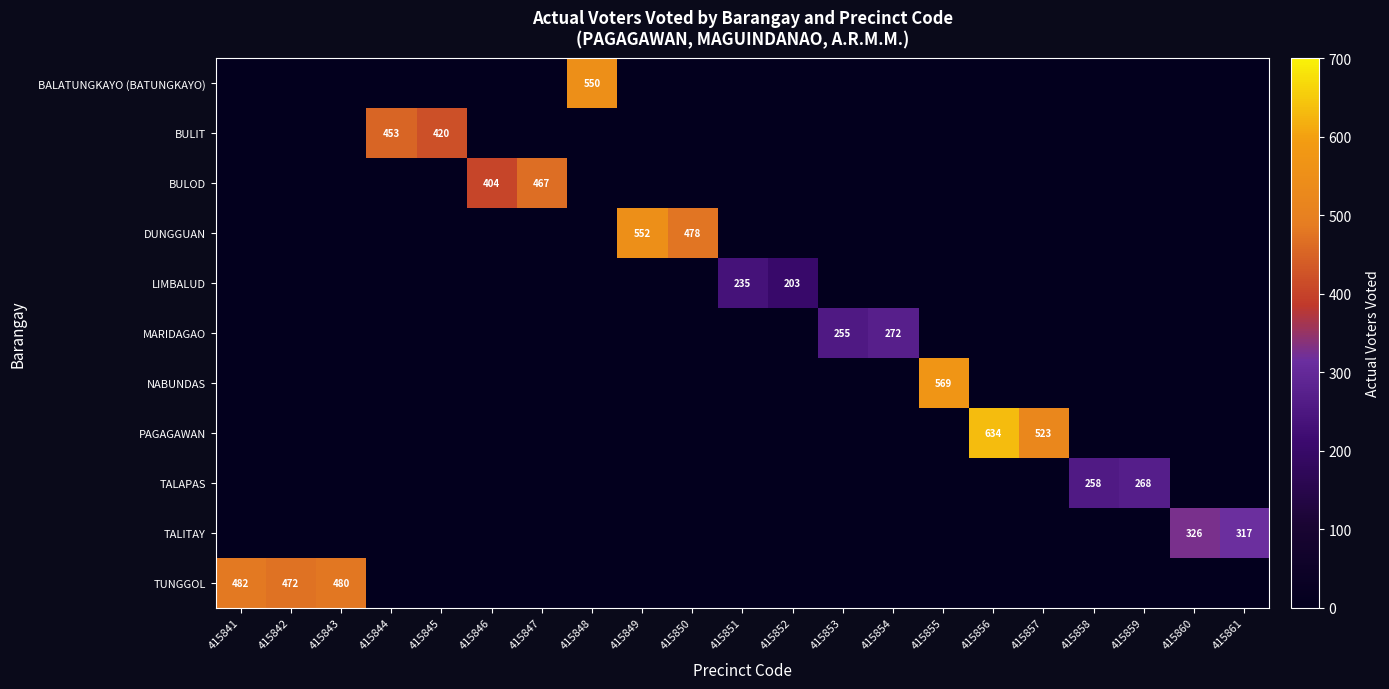

The value of TUNGGOL at 415842 is 666. True or false?

False